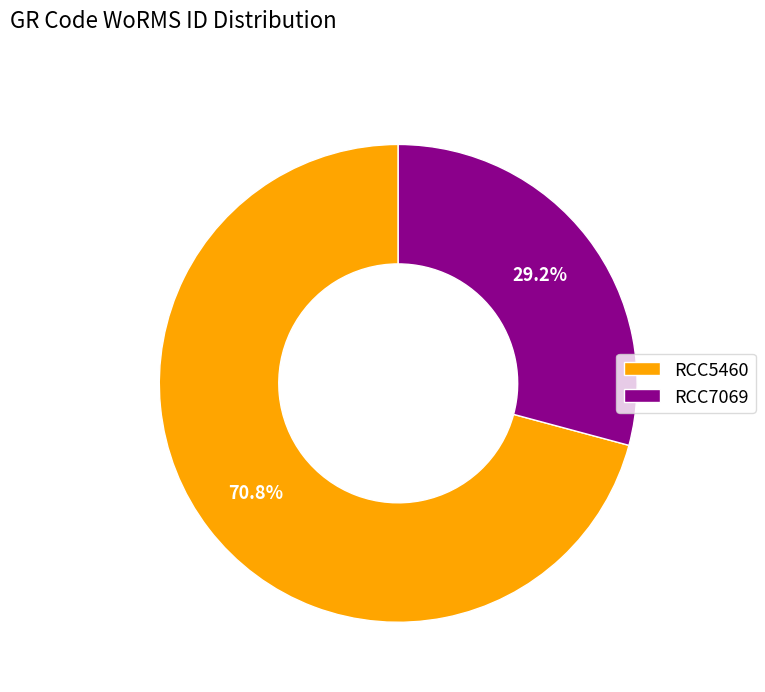

Is it true that RCC5460 is 81% of the pie?

False